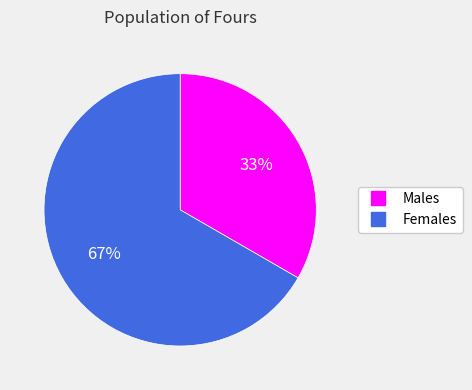

To the nearest percent, what is the average slice percentage?

50%